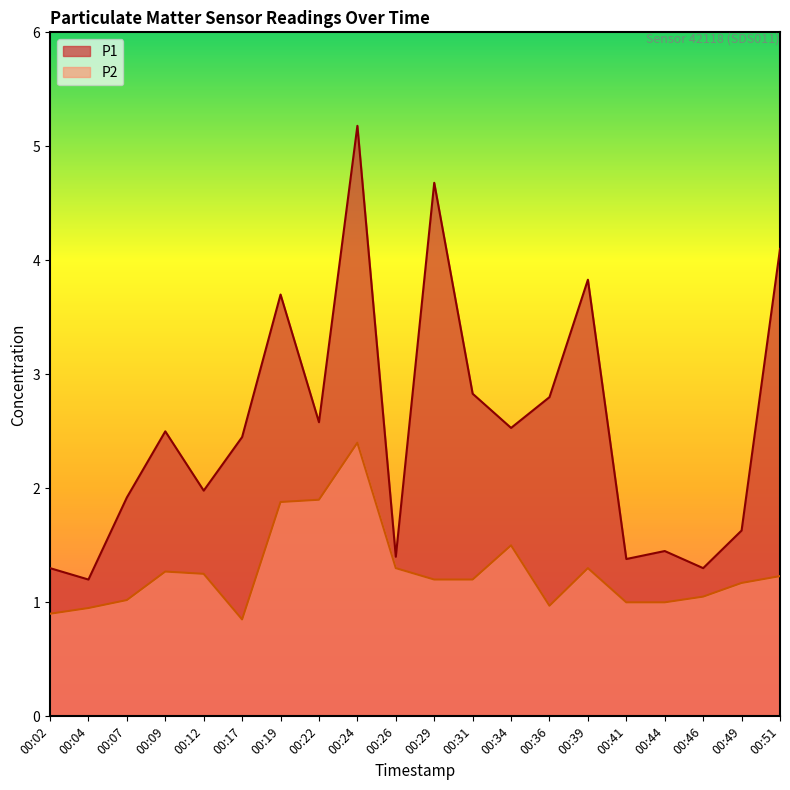

Which label corresponds to the largest value in the chart?

00:24